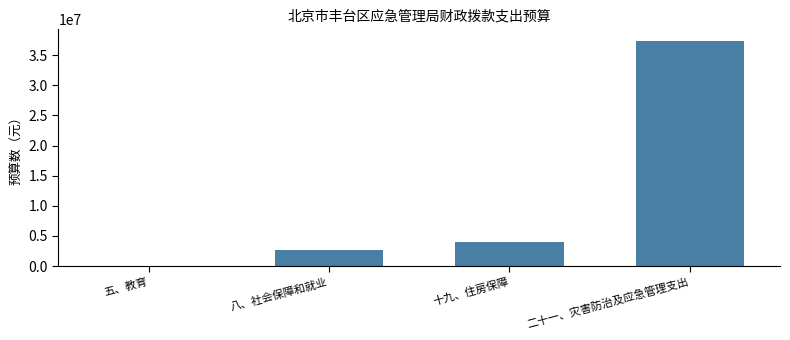

The chart shows a value of 4014760.4 at 八、社会保障和就业. True or false?

False